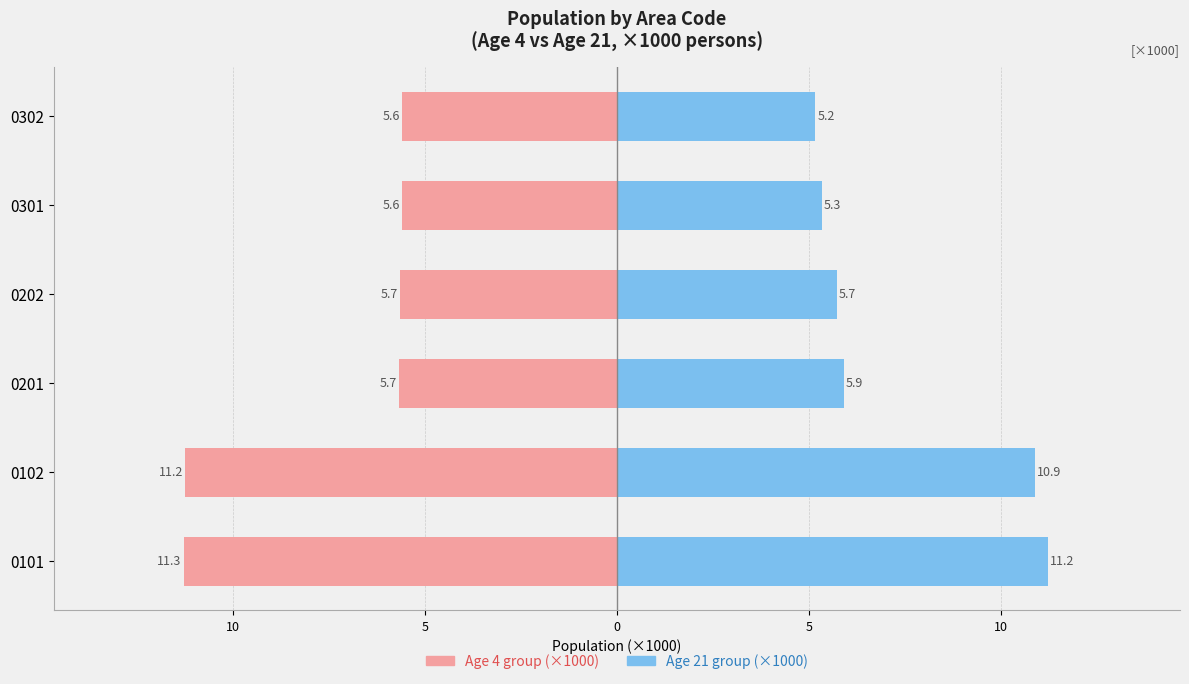

How many bars are there in total?

12